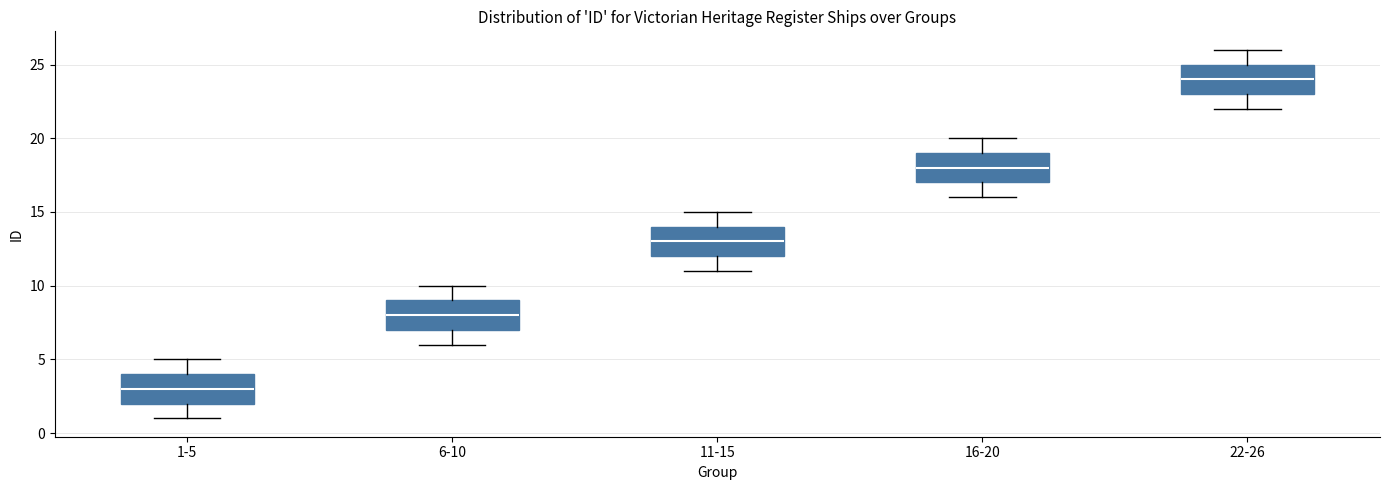

Reading left to right, transcribe this box plot: for each box, give where its median line is, the range the box spans, and where its two whiskers end, as read against the y-axis. The values are not printed on the chart, so give them approximately, as read against the axis.

1-5: median 3, box 2 to 4, whiskers 1 to 5
6-10: median 8, box 7 to 9, whiskers 6 to 10
11-15: median 13, box 12 to 14, whiskers 11 to 15
16-20: median 18, box 17 to 19, whiskers 16 to 20
22-26: median 24, box 23 to 25, whiskers 22 to 26